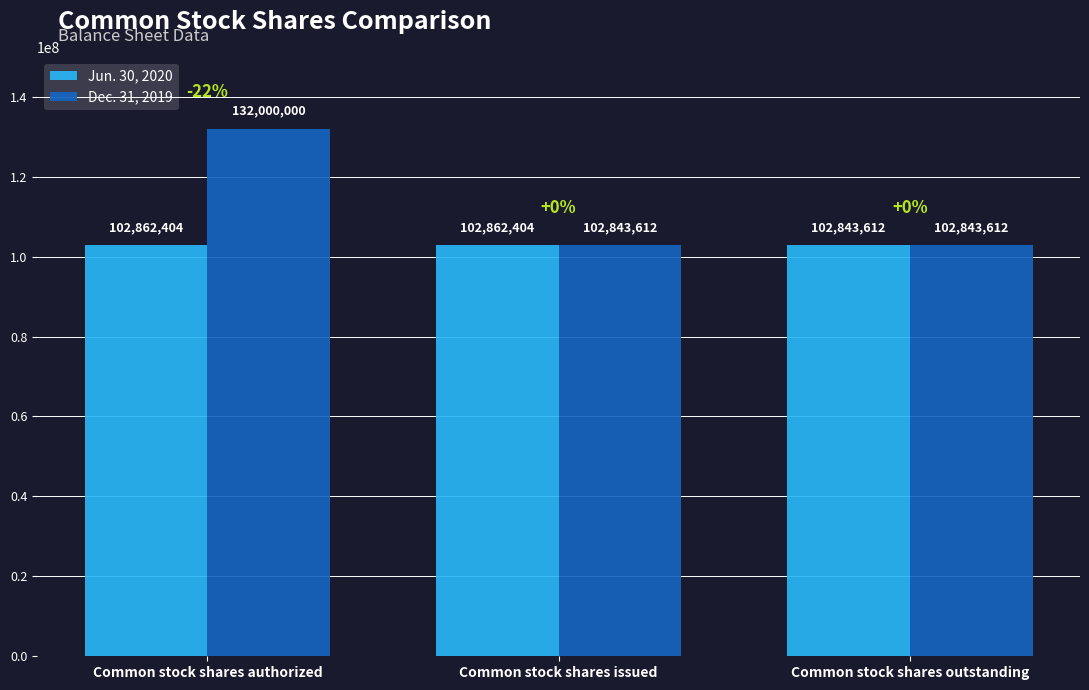

What is the label of the 2nd bar from the right?

Common stock shares issued